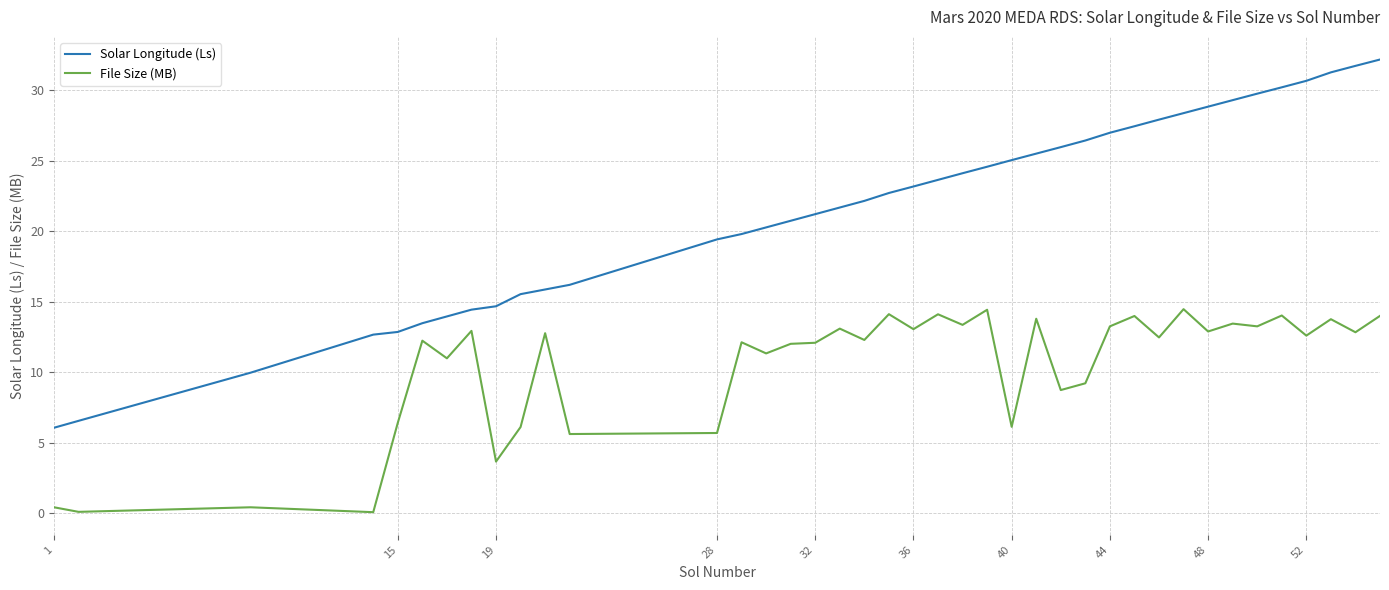

What is the highest value of the File Size (MB) series?

14.5